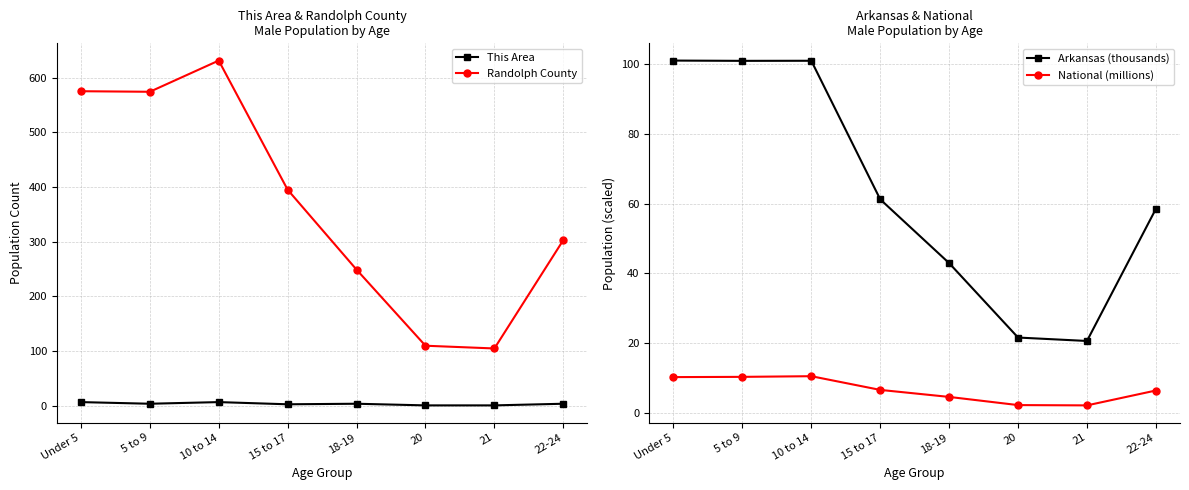

Reading right to left, transcribe all the data shown in this chart.

This Area: 4.0	1.0	1.0	4.0	3.0	7.0	4.0	7.0
Randolph County: 303.0	105.0	110.0	249.0	395.0	631.0	574.0	575.0
Arkansas (thousands): 58.5	20.7	21.6	43.0	61.2	100.9	100.9	101.0
National (millions): 6.5	2.2	2.3	4.6	6.7	10.6	10.4	10.3